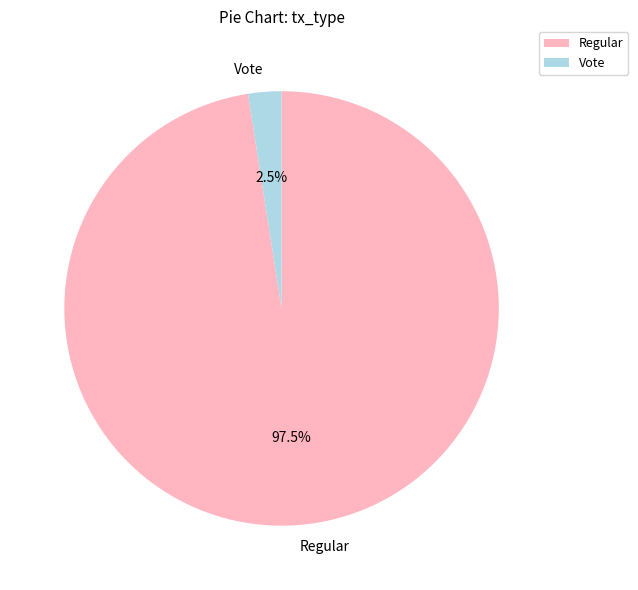

Rank the categories by value from lowest to highest.

Vote, Regular